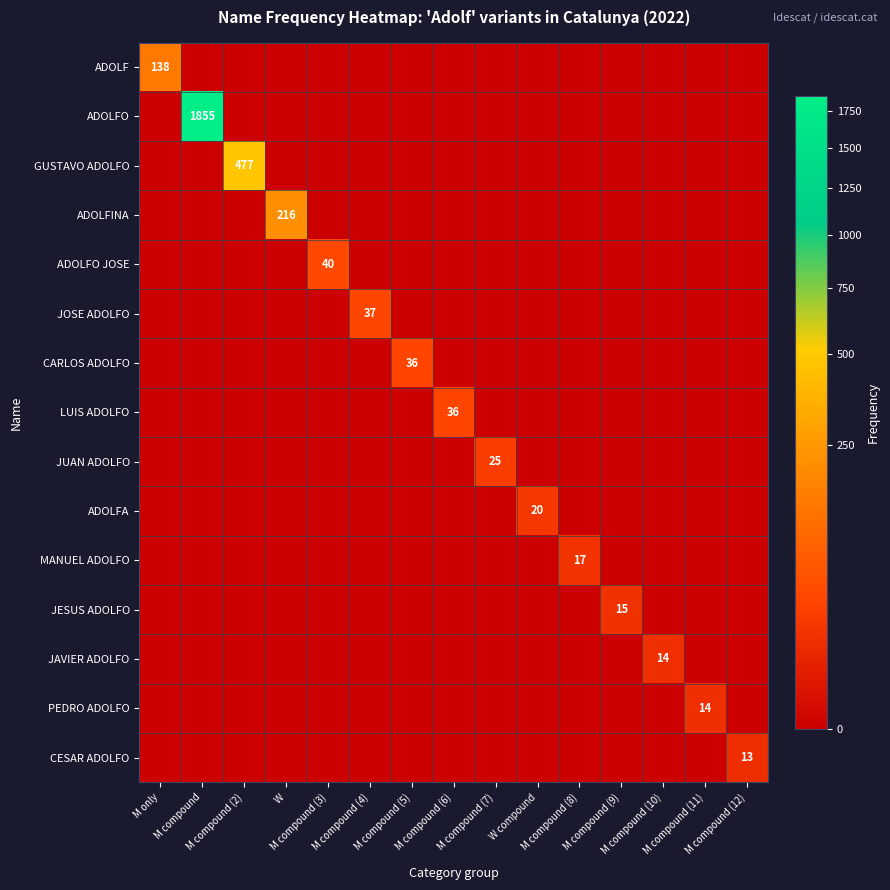

At M compound (9), list the series in order from largest to smallest.

JESUS ADOLFO, ADOLF, ADOLFO, GUSTAVO ADOLFO, ADOLFINA, ADOLFO JOSE, JOSE ADOLFO, CARLOS ADOLFO, LUIS ADOLFO, JUAN ADOLFO, ADOLFA, MANUEL ADOLFO, JAVIER ADOLFO, PEDRO ADOLFO, CESAR ADOLFO